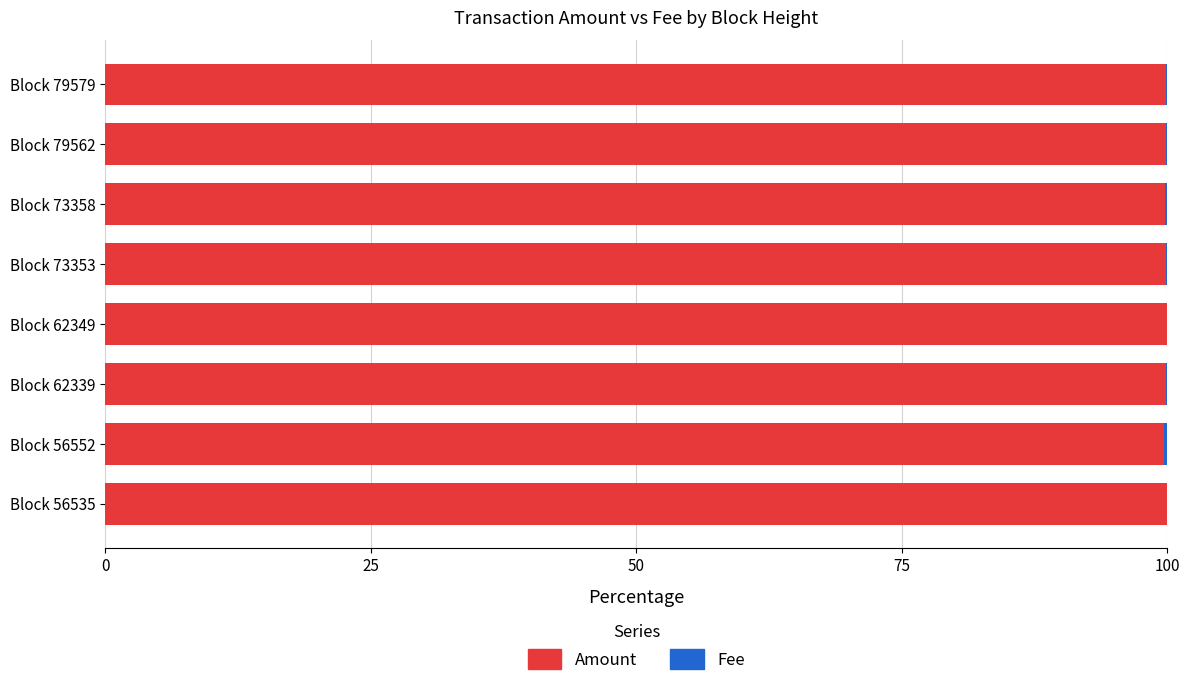

What is the highest value of the Amount series?

99.9